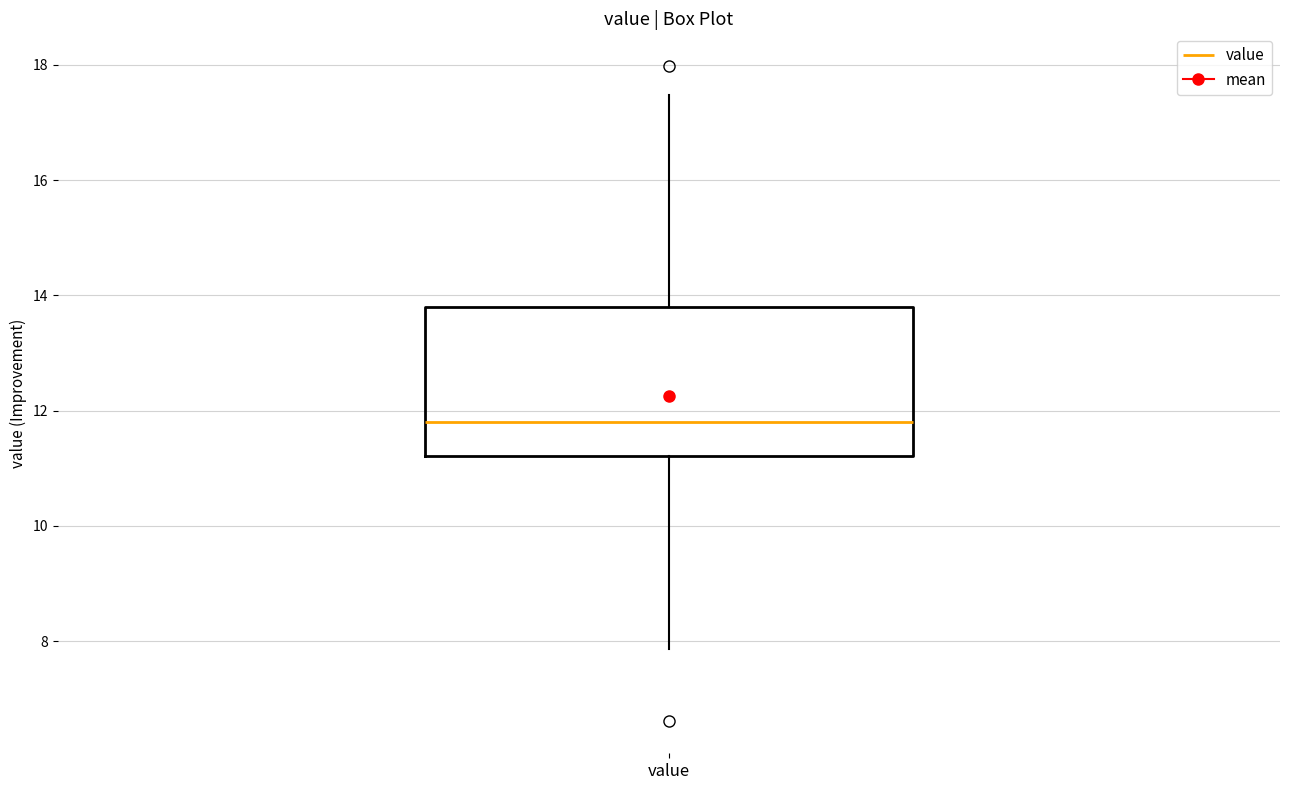

Transcribe this box plot: give where the median line is, the range the box spans, and where the two whiskers end, as read against the y-axis. The values are not printed on the chart, so give them approximately, as read against the axis.

median 11.8, box 11.2 to 13.8, whiskers 7.8 to 17.4